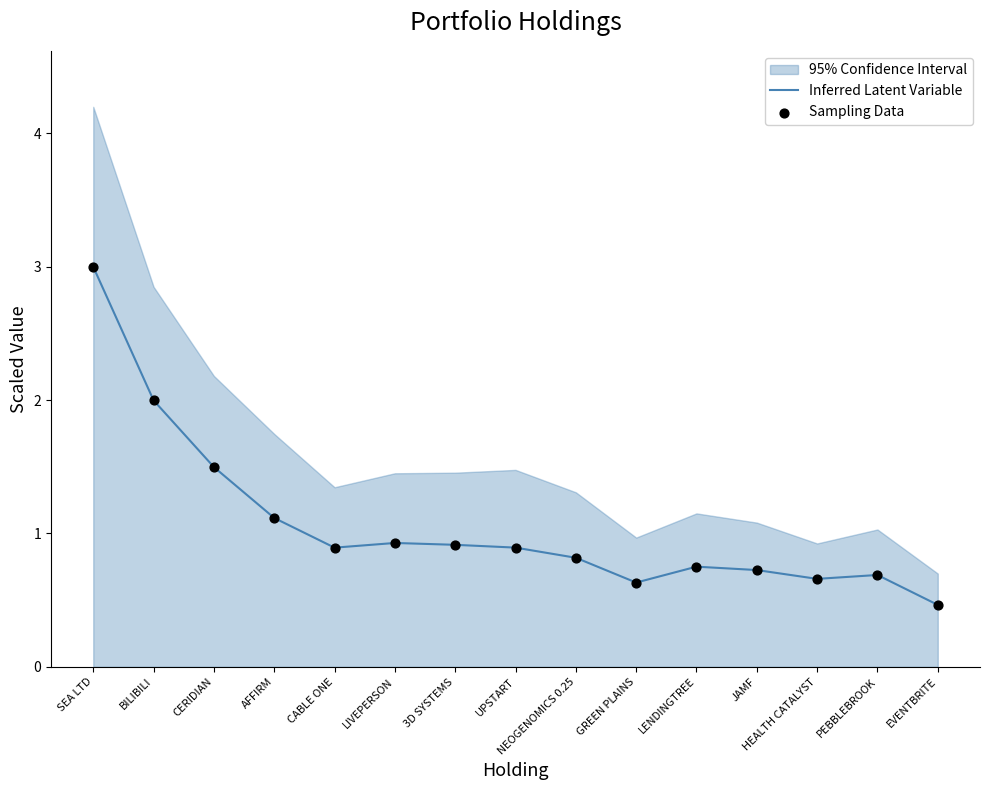

Which series has the largest Y range (max minus min)?

Inferred Latent Variable